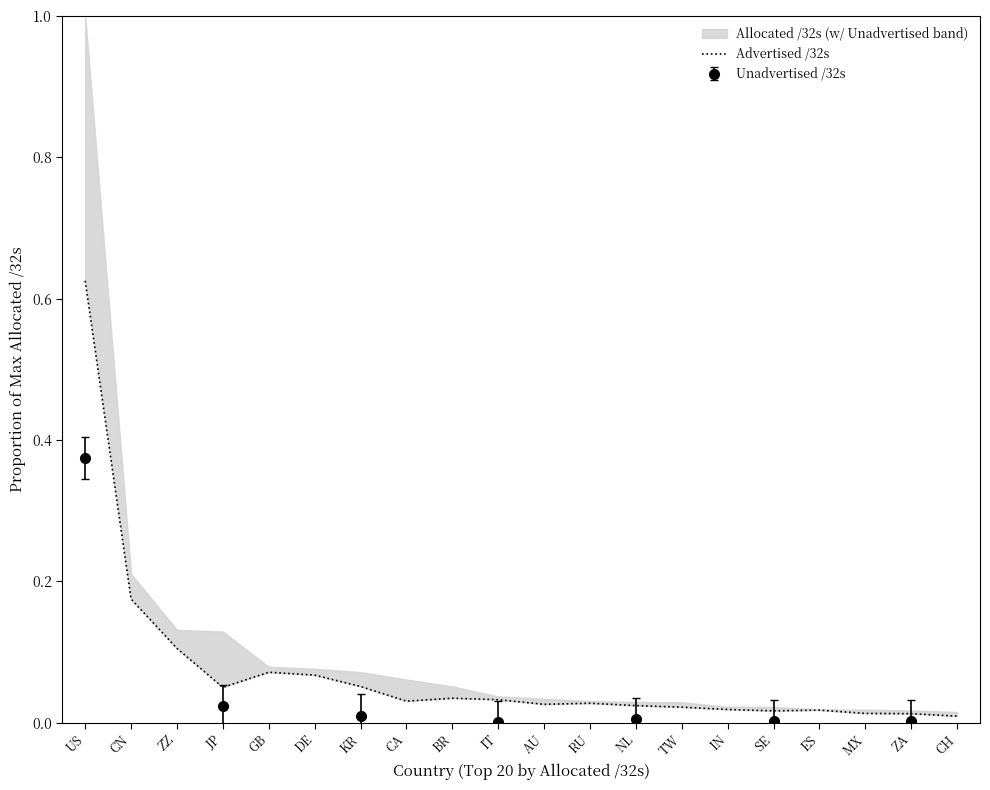

Where is the first local minimum?

JP